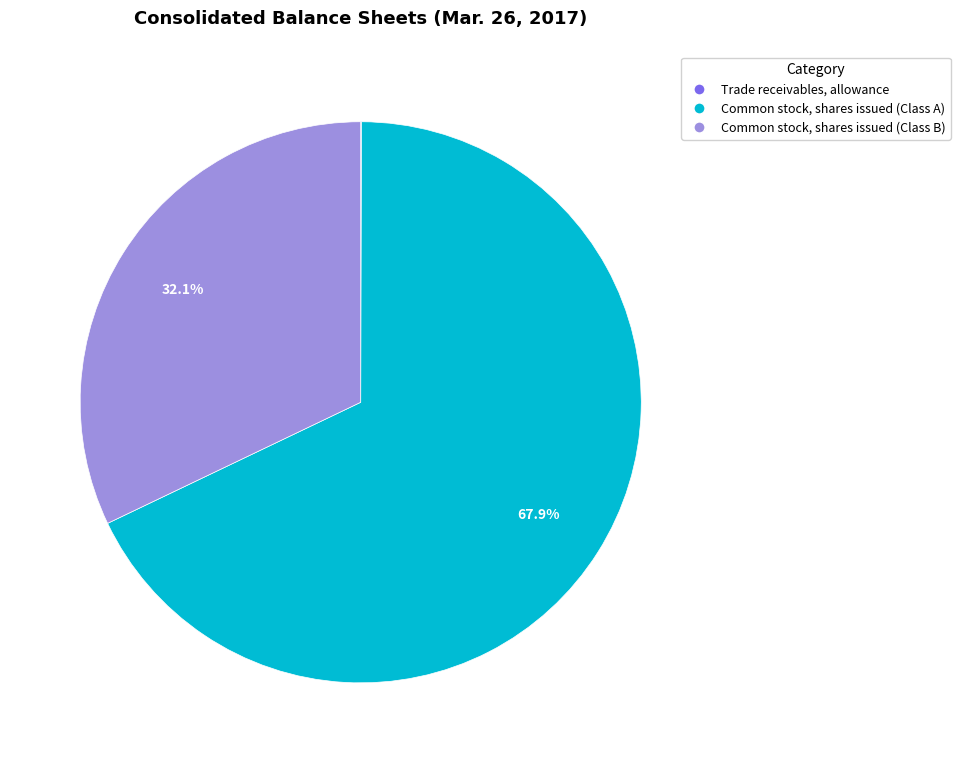

Which has a higher value, Common stock, shares issued (Class A) or Common stock, shares issued (Class B)?

Common stock, shares issued (Class A)